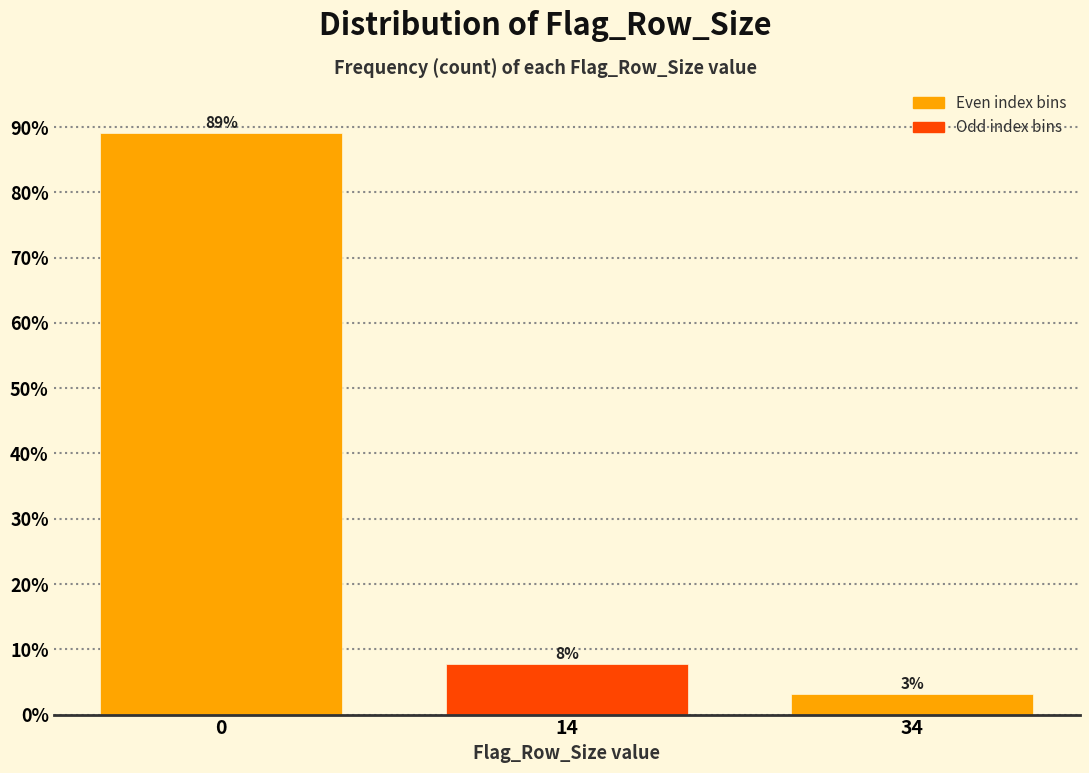

How many bars are there in total?

3